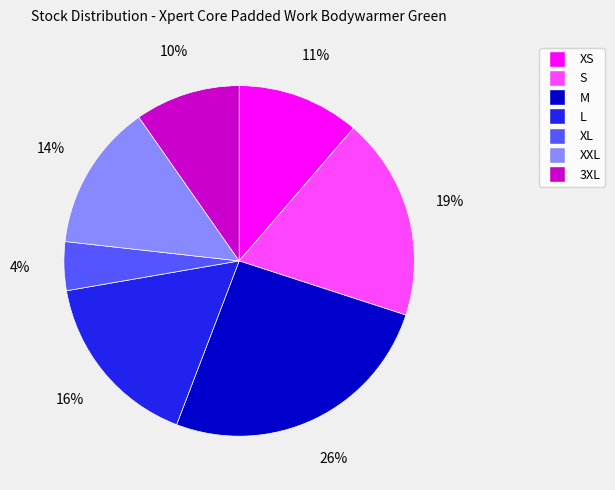

Is it true that M is 26% of the pie?

True